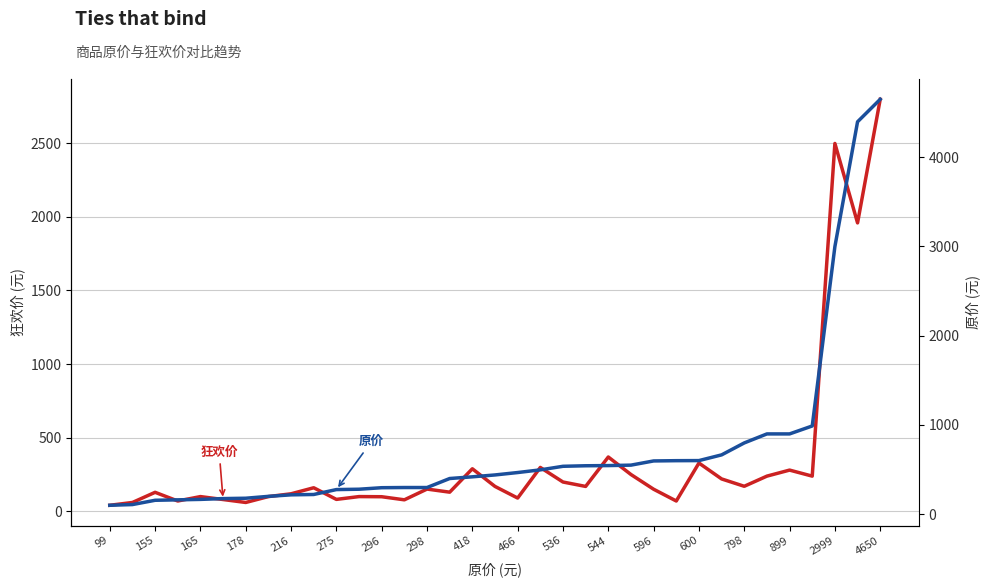

Which category has the lowest value across all series?

99